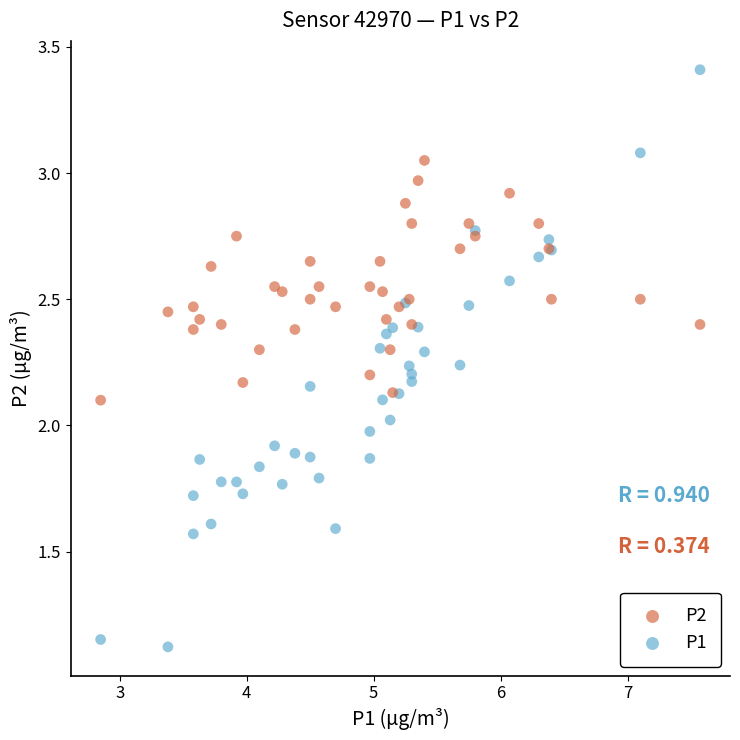

Which series reaches the maximum Y coordinate?

P1